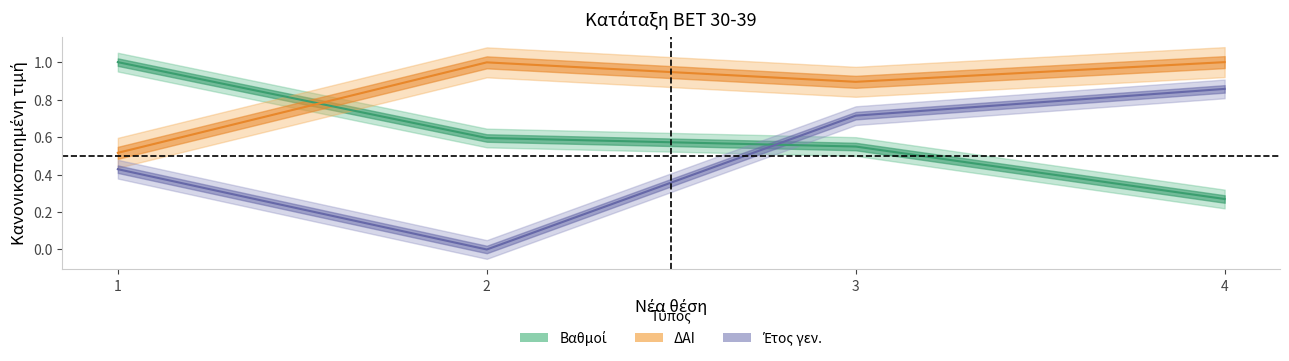

At which category is the sum across all series the highest?

3